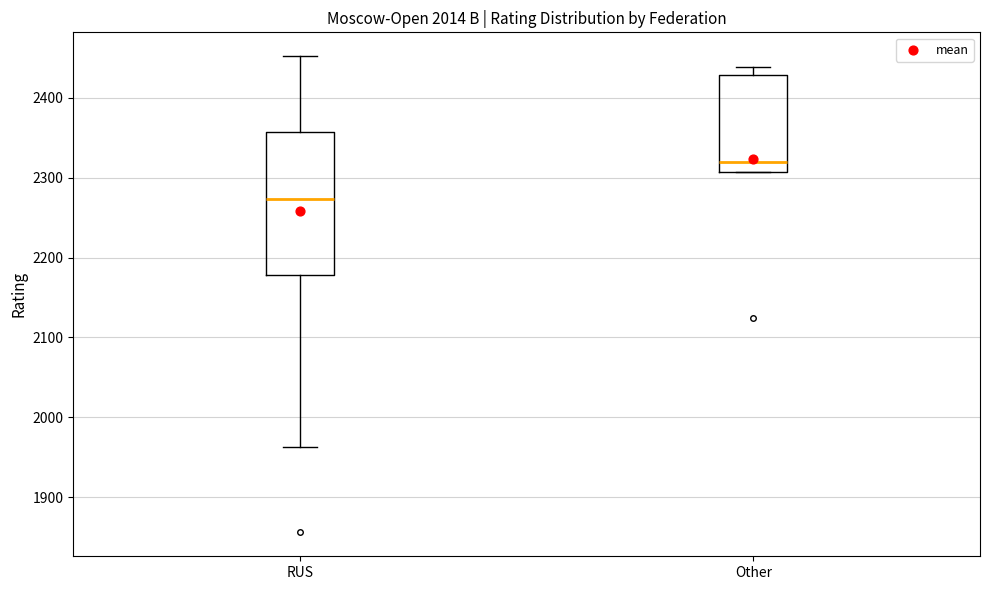

Which box has the highest median line?

Other